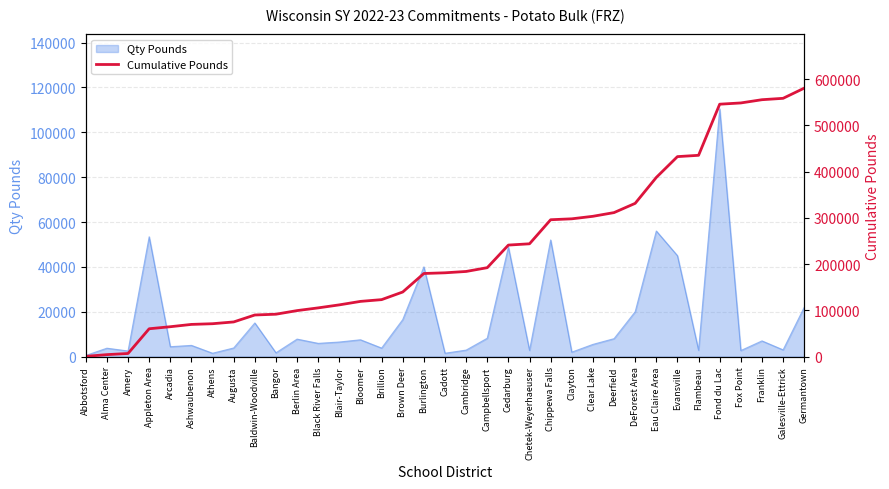

Is it true that Qty Pounds equals 69853 at Chippewa Falls?

False